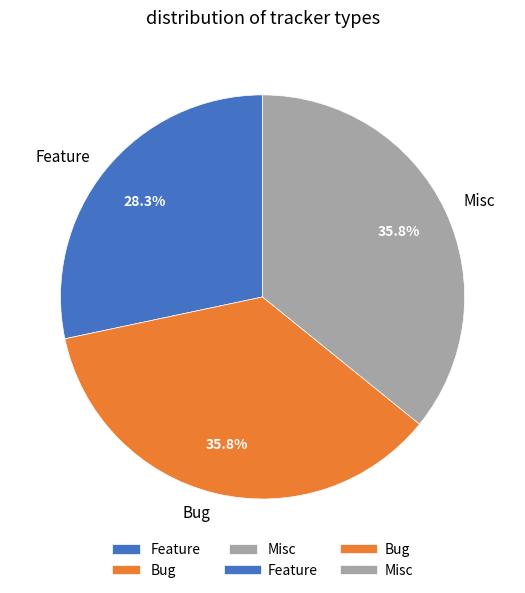

What is the ratio of the value at Feature to the value at Bug?

0.8